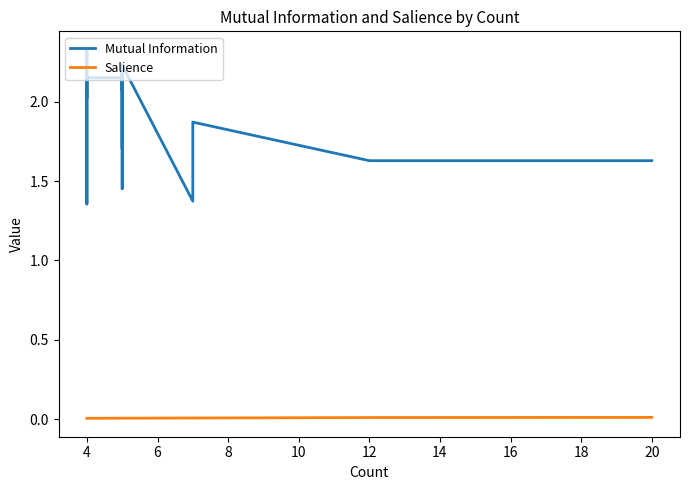

What is the difference between the second highest and minimum values in the Mutual Information series?

0.9